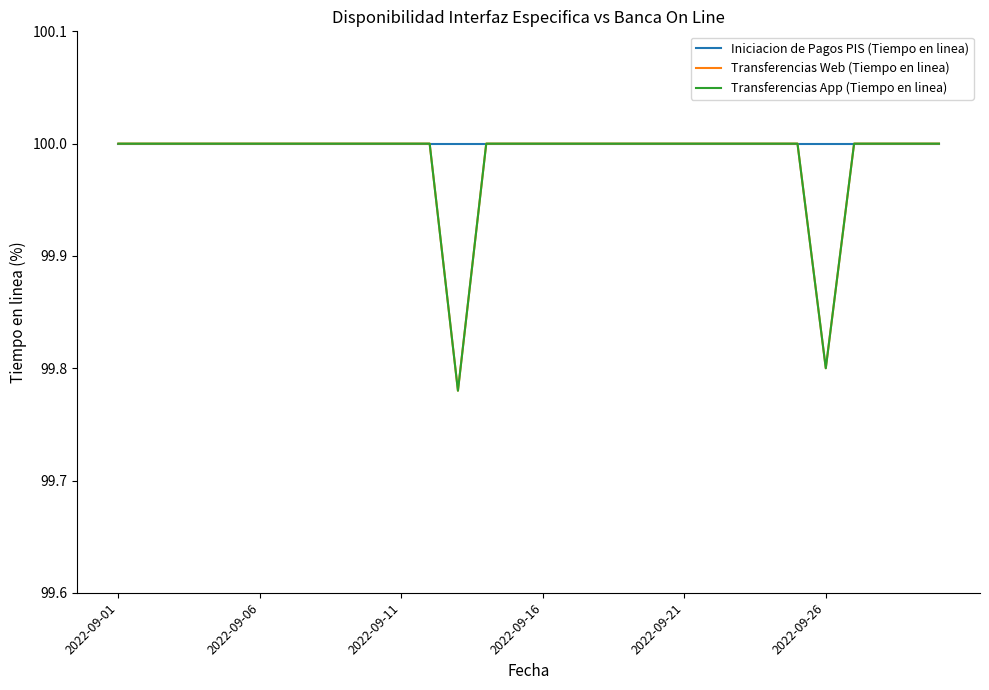

Reading left to right, list all the values displayed in this chart.

Iniciacion de Pagos PIS (Tiempo en linea): 100.0	100.0	100.0	100.0	100.0	100.0	100.0	100.0	100.0	100.0	100.0	100.0	100.0	100.0	100.0	100.0	100.0	100.0	100.0	100.0	100.0	100.0	100.0	100.0	100.0	100.0	100.0	100.0	100.0	100.0
Transferencias Web (Tiempo en linea): 100.0	100.0	100.0	100.0	100.0	100.0	100.0	100.0	100.0	100.0	100.0	100.0	99.8	100.0	100.0	100.0	100.0	100.0	100.0	100.0	100.0	100.0	100.0	100.0	100.0	99.8	100.0	100.0	100.0	100.0
Transferencias App (Tiempo en linea): 100.0	100.0	100.0	100.0	100.0	100.0	100.0	100.0	100.0	100.0	100.0	100.0	99.8	100.0	100.0	100.0	100.0	100.0	100.0	100.0	100.0	100.0	100.0	100.0	100.0	99.8	100.0	100.0	100.0	100.0